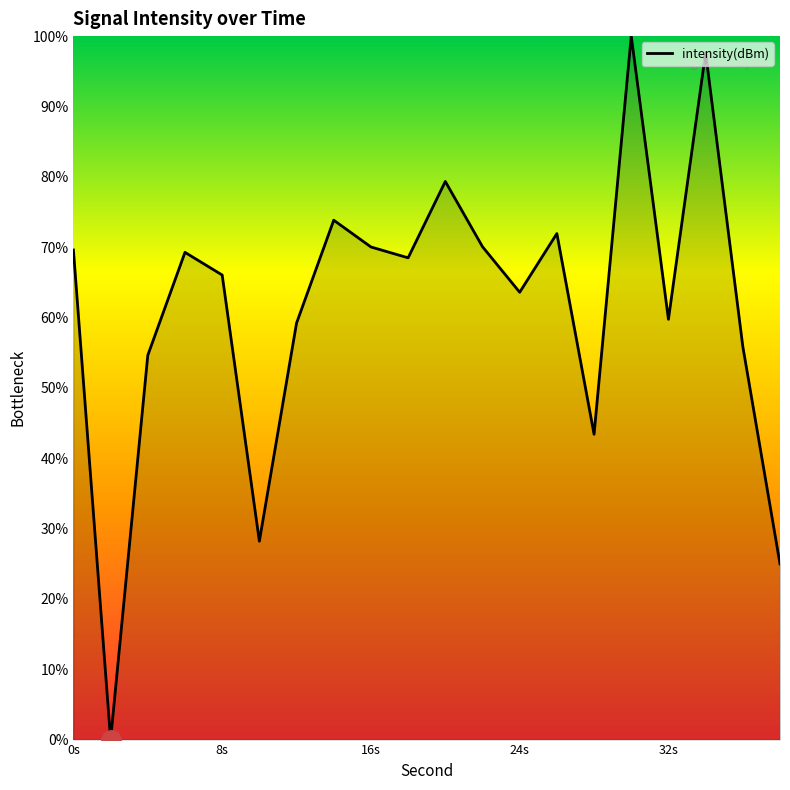

What is the average value?

61.3